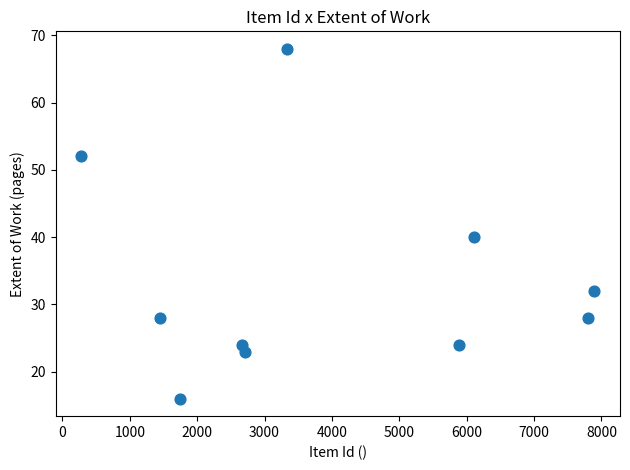

What Y value in the scatter plot is closest to 42?

40